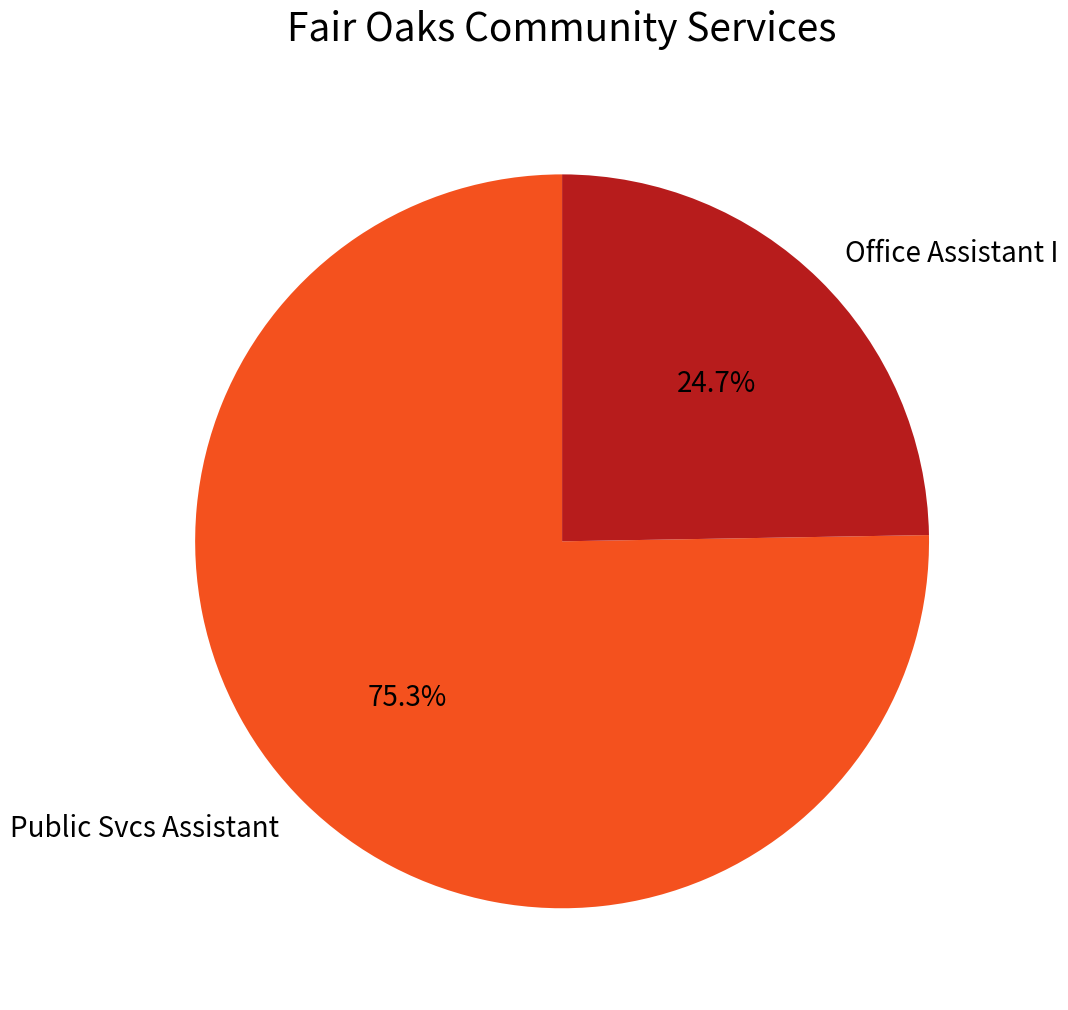

Which category has the smallest portion of the pie?

Office Assistant I